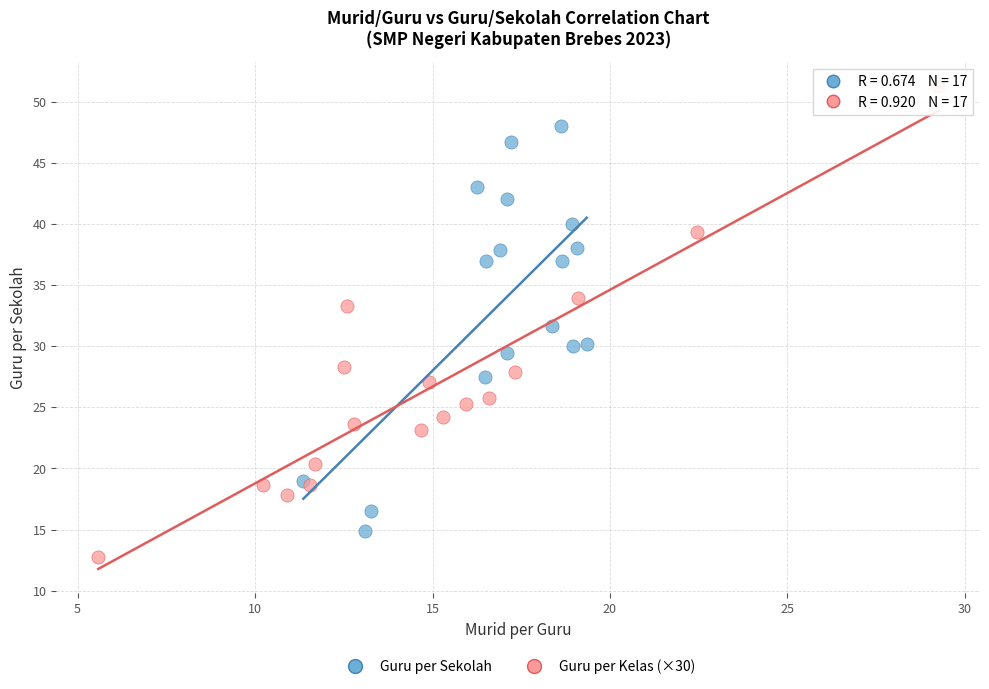

Which series has the widest spread of Y values?

Guru per Kelas (×30)